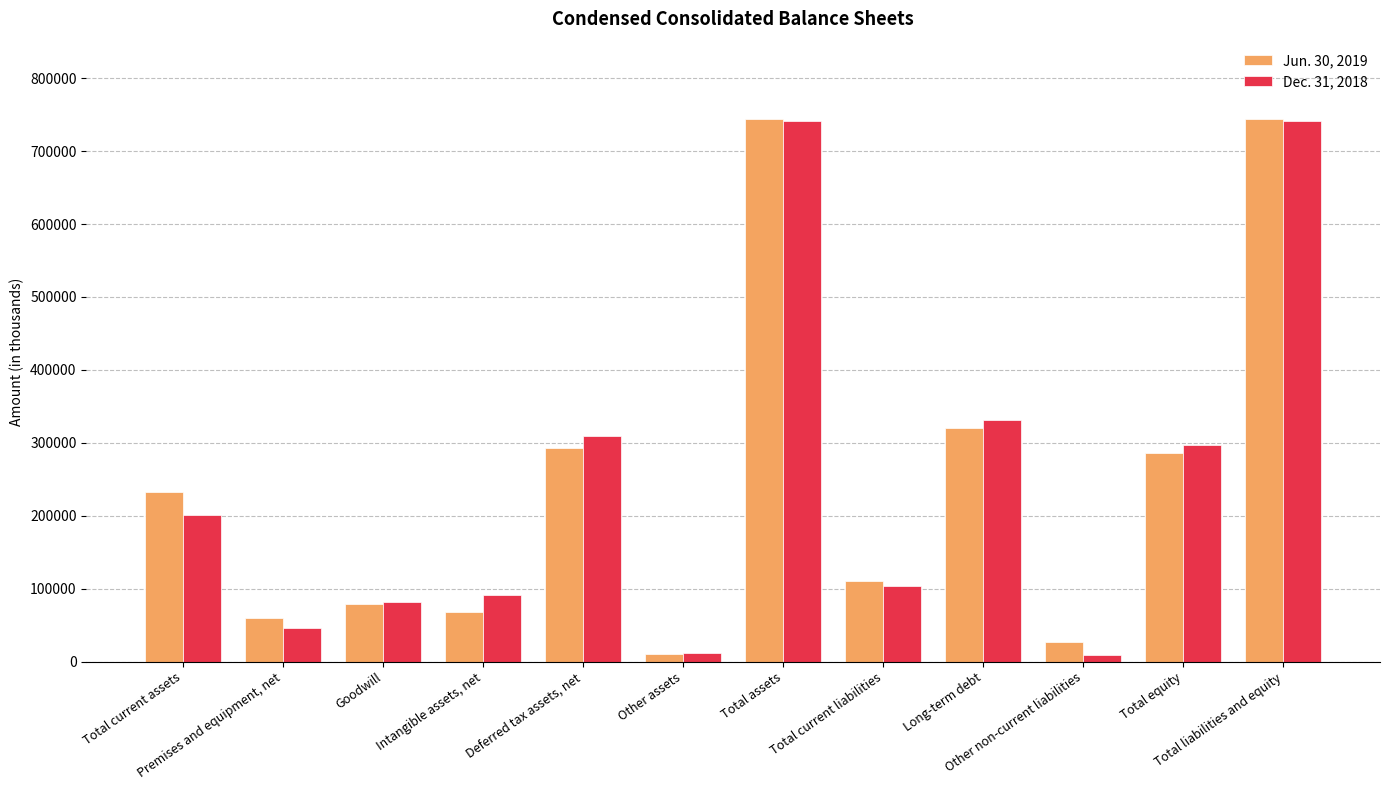

Rank the series by their average value, from highest to lowest.

Jun. 30, 2019, Dec. 31, 2018